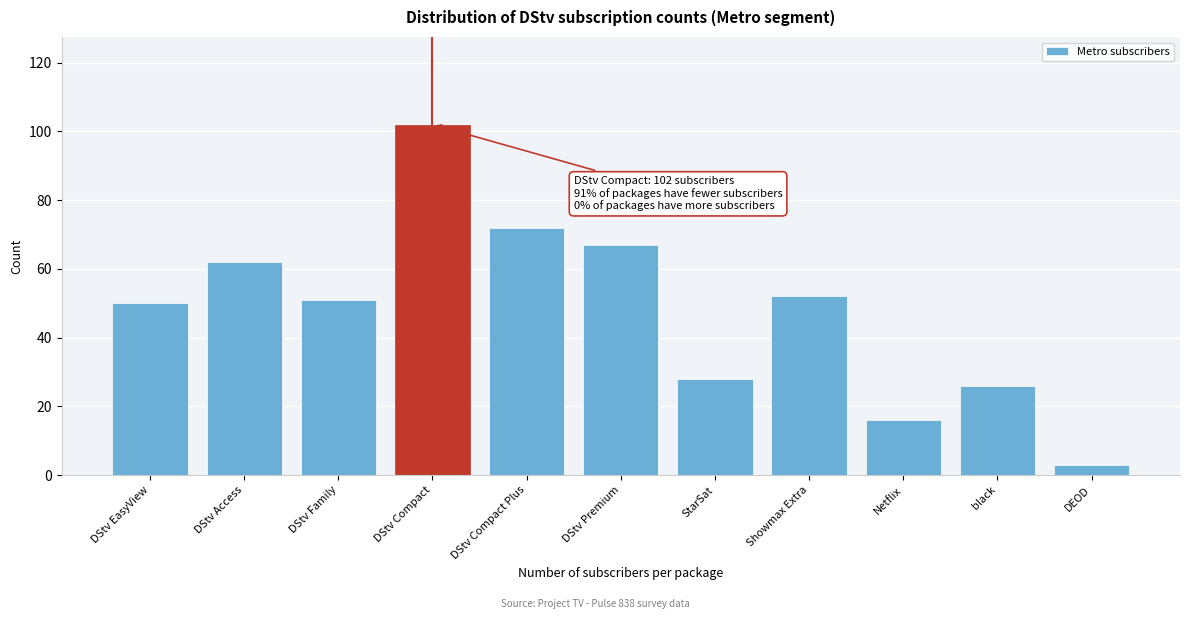

Reading left to right, what are all the values shown in this chart?

DStv EasyView=50	DStv Access=62	DStv Family=51	DStv Compact=102	DStv Compact Plus=72	DStv Premium=67	StarSat=28	Showmax Extra=52	Netflix=16	black=26	DEOD=3